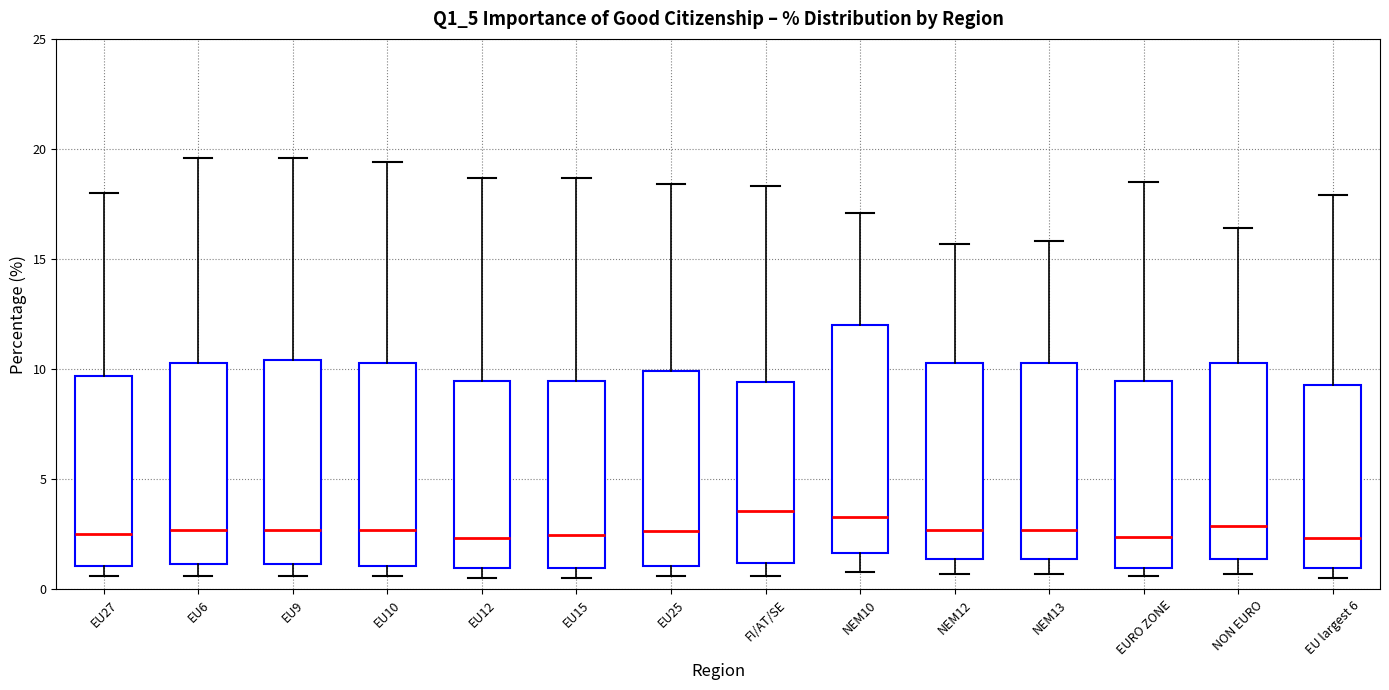

Reading left to right, read every box against the y-axis: the position of its median line, the range the box covers, and the ends of its whiskers. The values are not printed on the chart, so give them approximately, as read against the axis.

EU27: median 2.5, box 1.0 to 9.5, whiskers 0.5 to 18.0
EU6: median 2.5, box 1.0 to 10.5, whiskers 0.5 to 19.5
EU9: median 2.5, box 1.0 to 10.5, whiskers 0.5 to 19.5
EU10: median 2.5, box 1.0 to 10.5, whiskers 0.5 to 19.5
EU12: median 2.5, box 1.0 to 9.5, whiskers 0.5 to 18.5
EU15: median 2.5, box 1.0 to 9.5, whiskers 0.5 to 18.5
EU25: median 2.5, box 1.0 to 10.0, whiskers 0.5 to 18.5
FI/AT/SE: median 3.5, box 1.0 to 9.5, whiskers 0.5 to 18.5
NEM10: median 3.5, box 1.5 to 12.0, whiskers 1.0 to 17.0
NEM12: median 2.5, box 1.5 to 10.5, whiskers 0.5 to 15.5
NEM13: median 2.5, box 1.5 to 10.5, whiskers 0.5 to 16.0
EURO ZONE: median 2.5, box 1.0 to 9.5, whiskers 0.5 to 18.5
NON EURO: median 3.0, box 1.5 to 10.5, whiskers 0.5 to 16.5
EU largest 6: median 2.5, box 1.0 to 9.5, whiskers 0.5 to 18.0